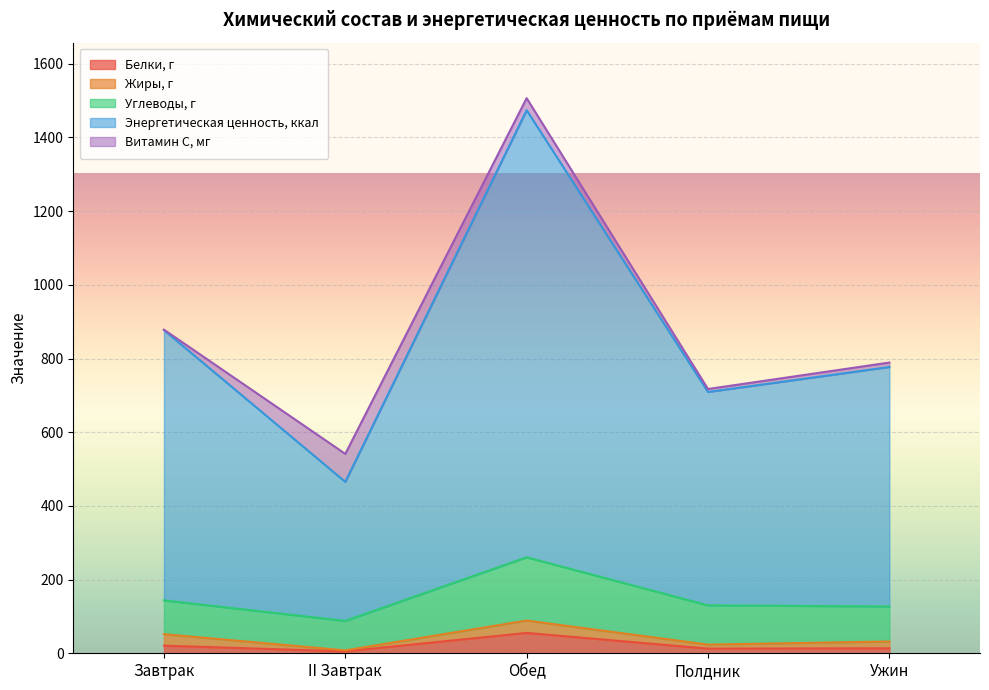

Reading left to right, transcribe all the data shown in this chart.

Белки, г: Завтрак=20.6	II Завтрак=5.2	Обед=55.2	Полдник=12.6	Ужин=13.5
Жиры, г: Завтрак=31.2	II Завтрак=2.7	Обед=33.6	Полдник=10.9	Ужин=18.5
Углеводы, г: Завтрак=91.7	II Завтрак=80.0	Обед=171.7	Полдник=106.5	Ужин=95.0
Энергетическая ценность, ккал: Завтрак=733.5	II Завтрак=377.4	Обед=1213.4	Полдник=579.1	Ужин=650.0
Витамин С, мг: Завтрак=1.1	II Завтрак=75.9	Обед=32.6	Полдник=8.1	Ужин=12.0